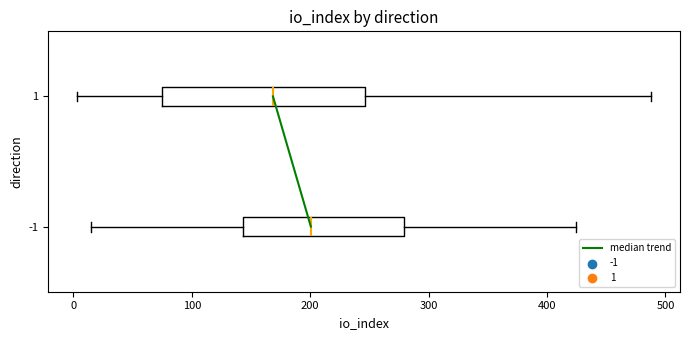

Reading bottom to top, transcribe this box plot: for each box, give where its median line is, the range the box spans, and where its two whiskers end, as read against the x-axis. The values are not printed on the chart, so give them approximately, as read against the axis.

-1: median 200, box 140 to 280, whiskers 20 to 420
1: median 170, box 70 to 250, whiskers 0 to 490